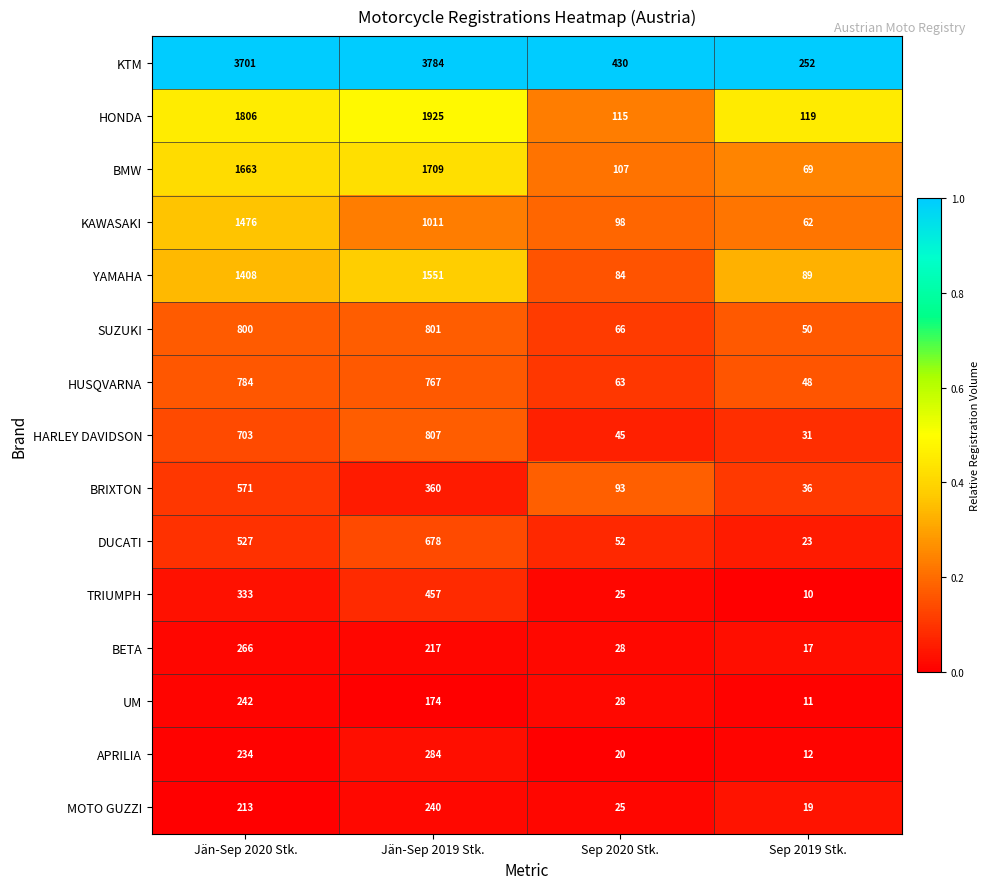

Rank the series at Sep 2019 Stk. from highest to lowest value.

KTM, HONDA, YAMAHA, BMW, KAWASAKI, SUZUKI, HUSQVARNA, BRIXTON, HARLEY DAVIDSON, DUCATI, MOTO GUZZI, BETA, APRILIA, UM, TRIUMPH